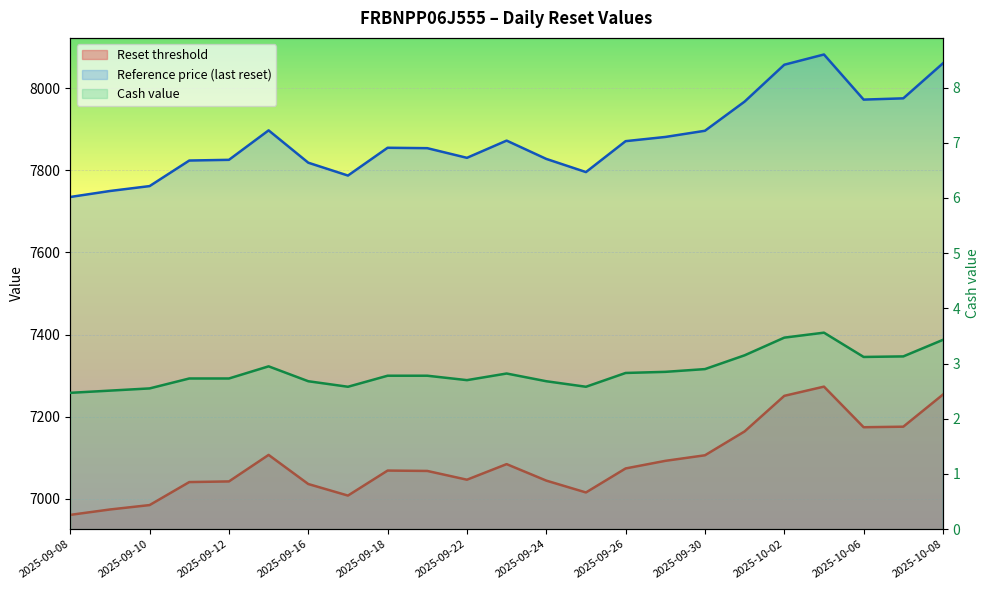

True or false: Cash value and Reset threshold cross at least once.

False